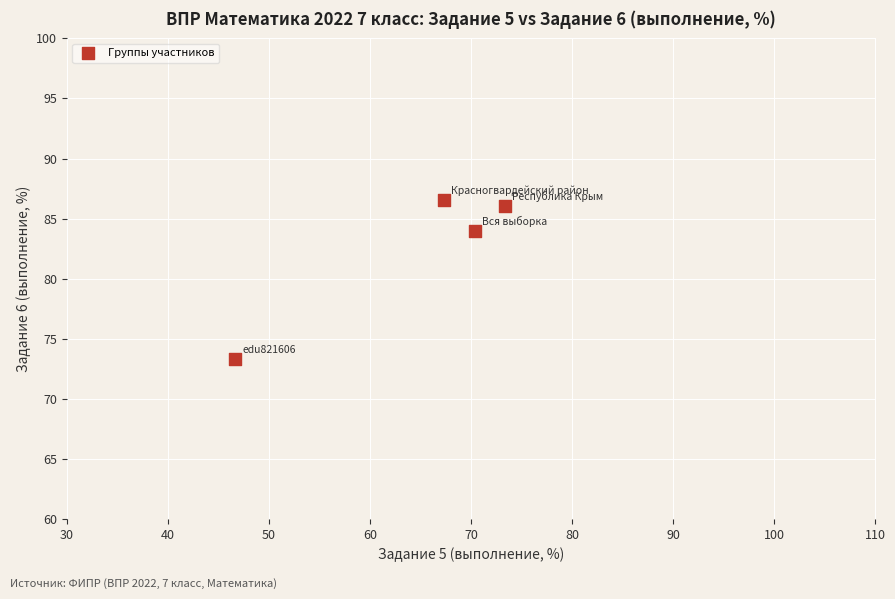

What is the range of X values (max minus min)?

26.6